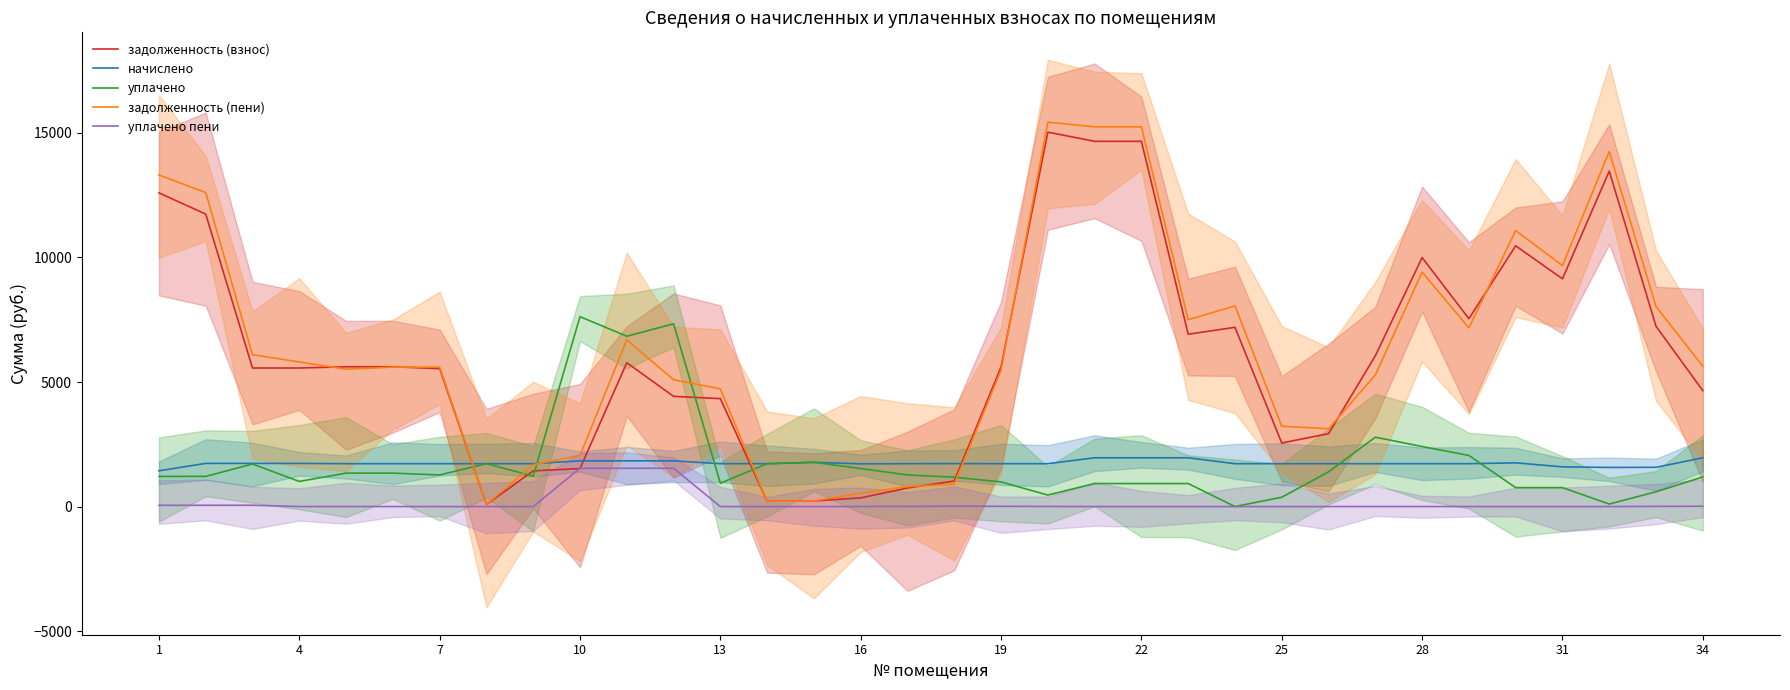

True or false: начислено and уплачено intersect in this chart.

True